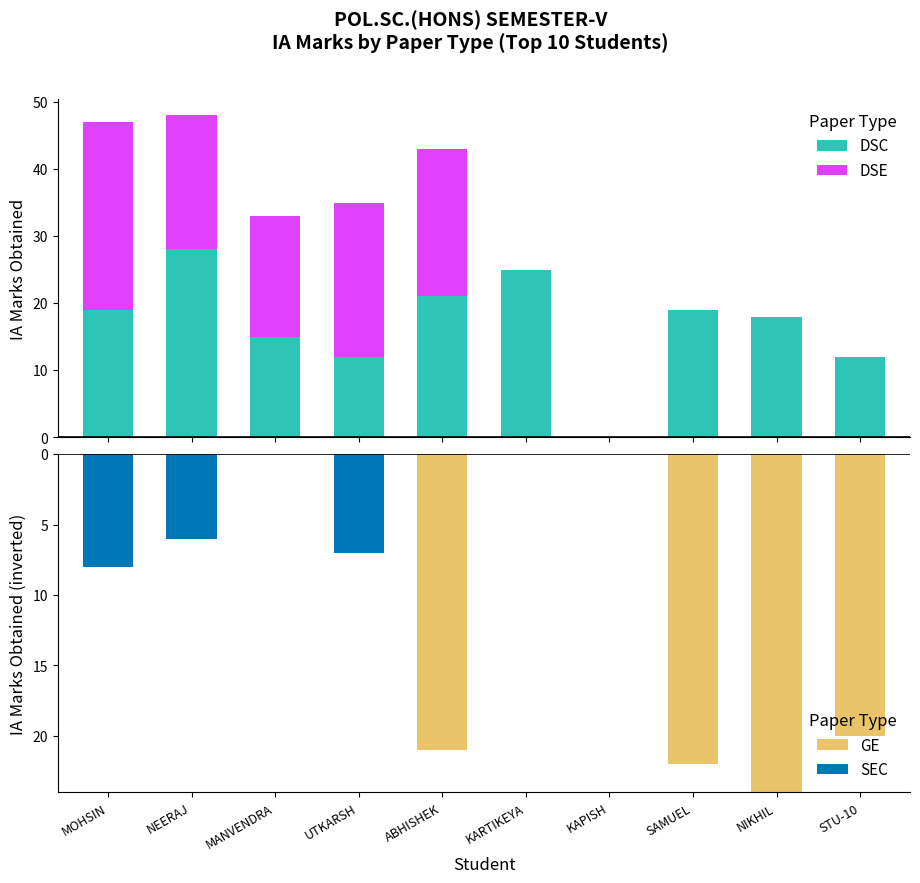

What is the smallest value displayed?

-24